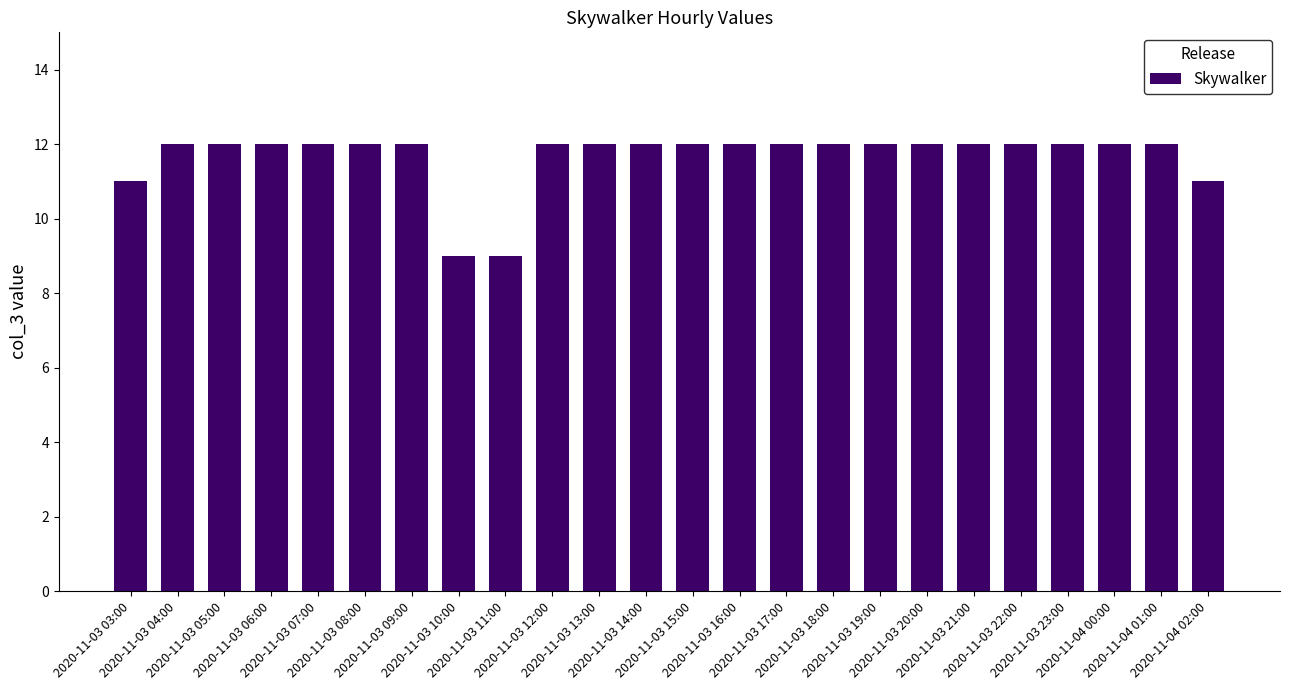

What is the smallest value displayed?

9